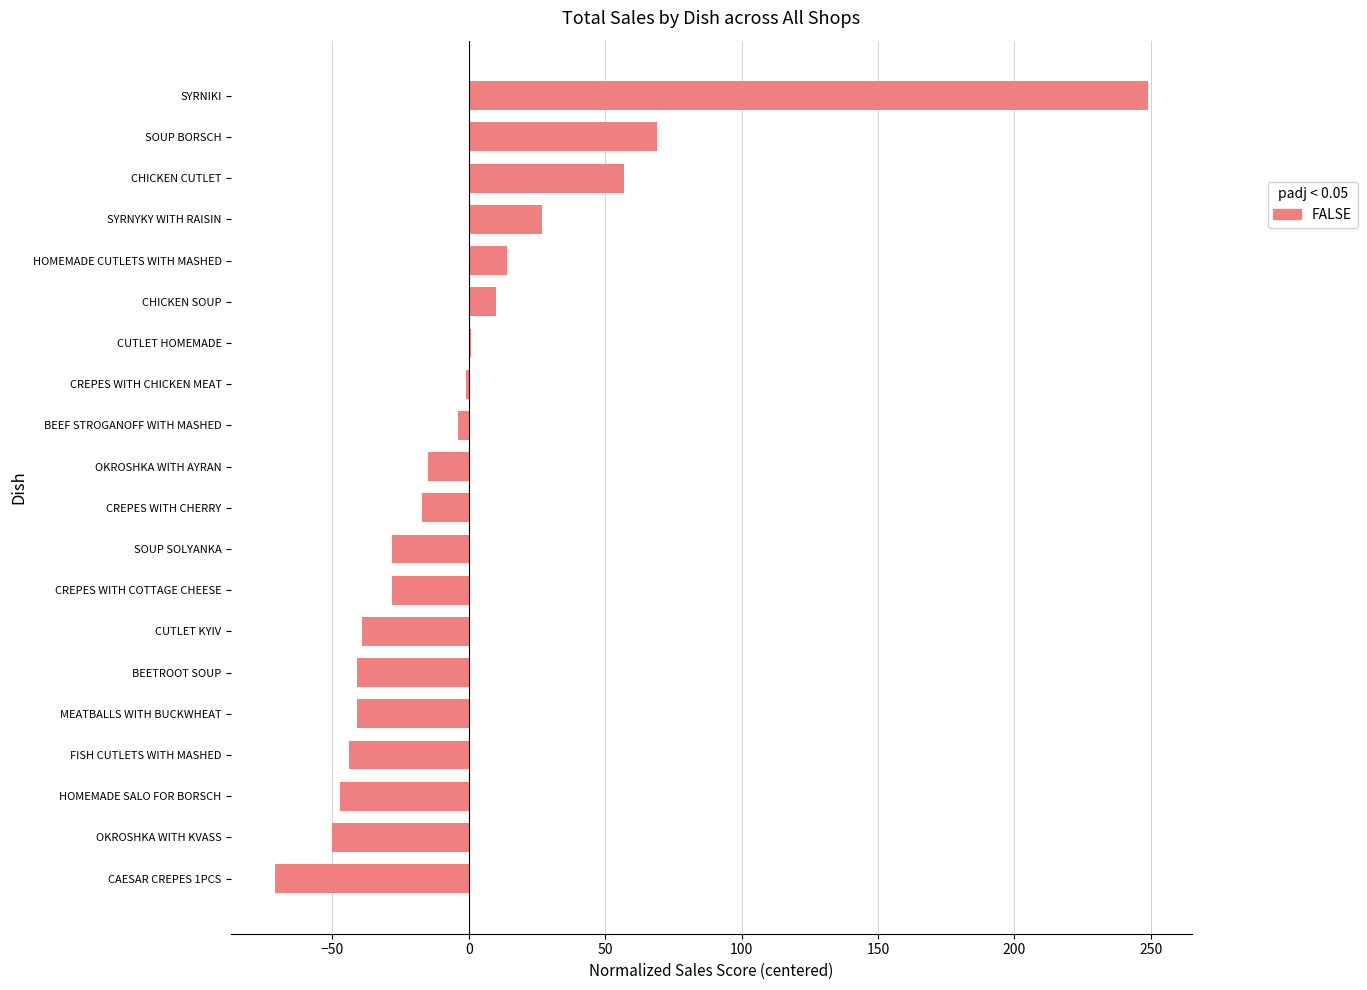

At which category does the chart reach its peak across all series?

SYRNIKI